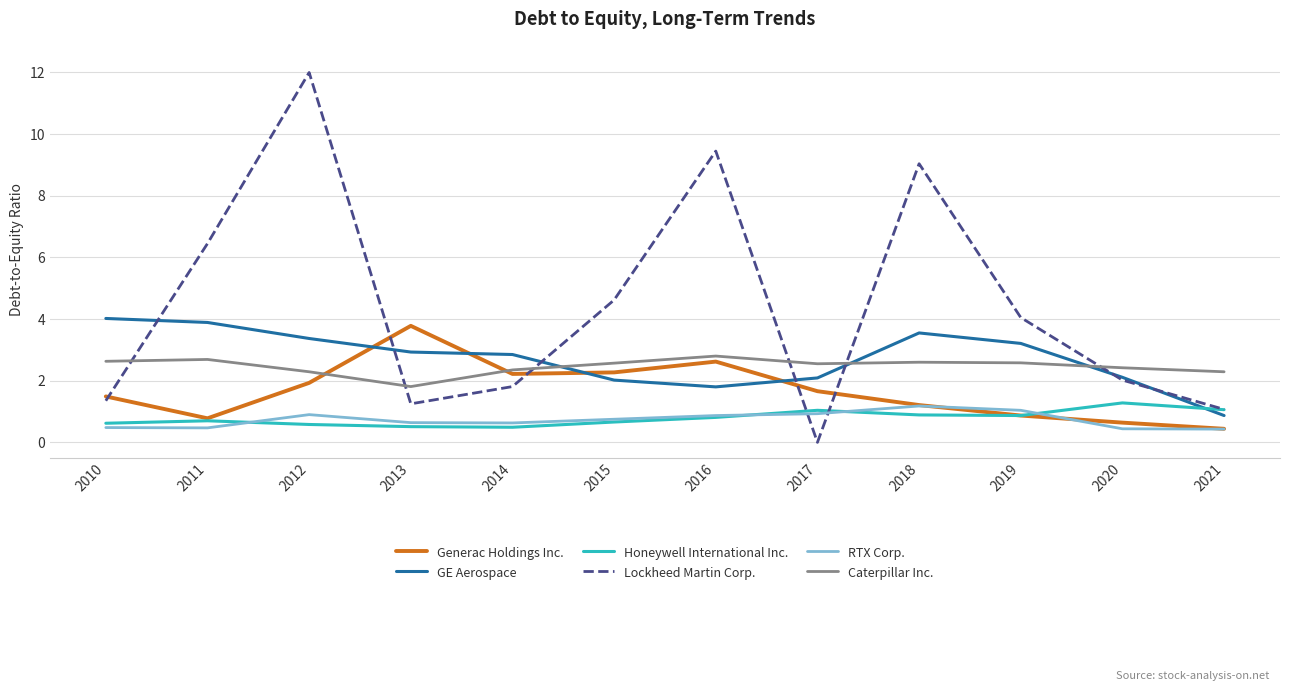

The value of Lockheed Martin Corp. at 2016 is 9.4. True or false?

True